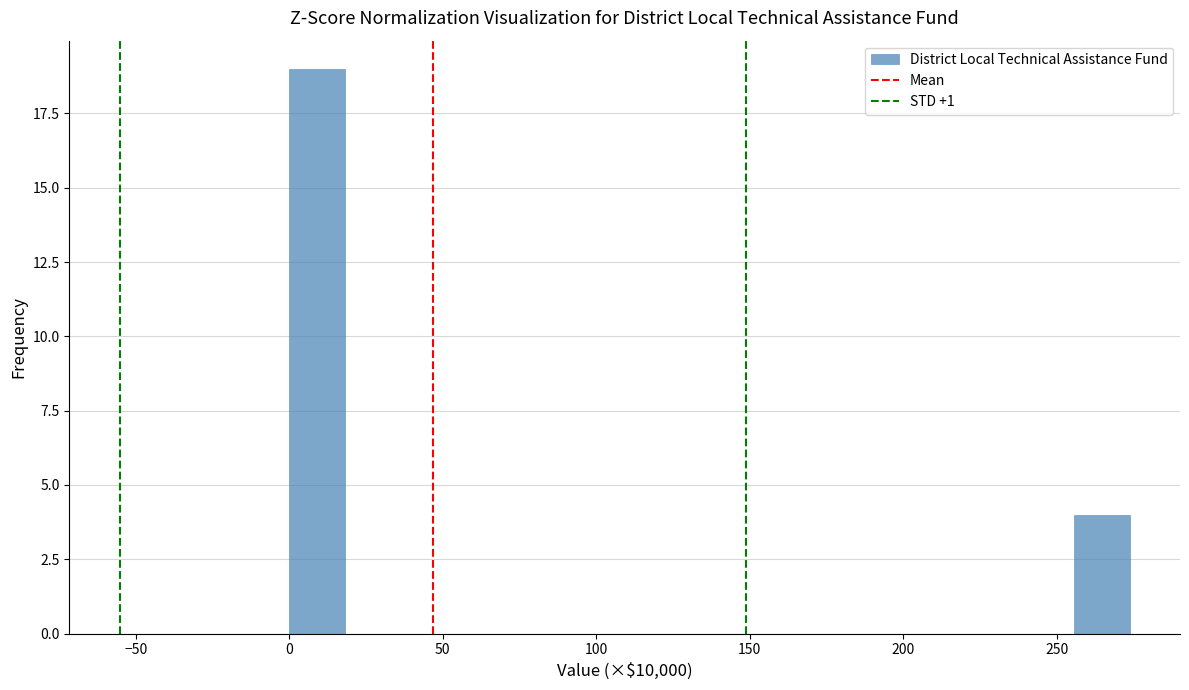

Around what value on the x-axis is the tallest bar? Give the approximate position of its centre, as read against the axis.

10